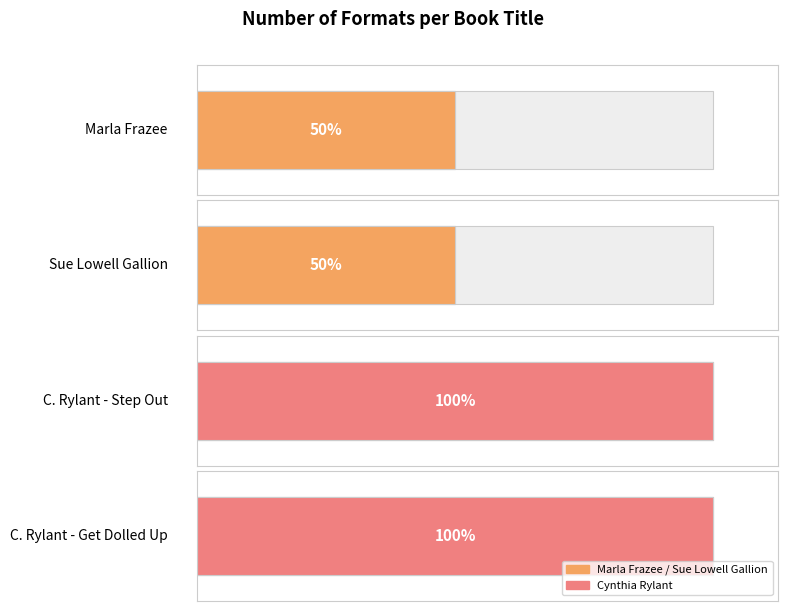

What is the difference between the second highest and minimum values?

2